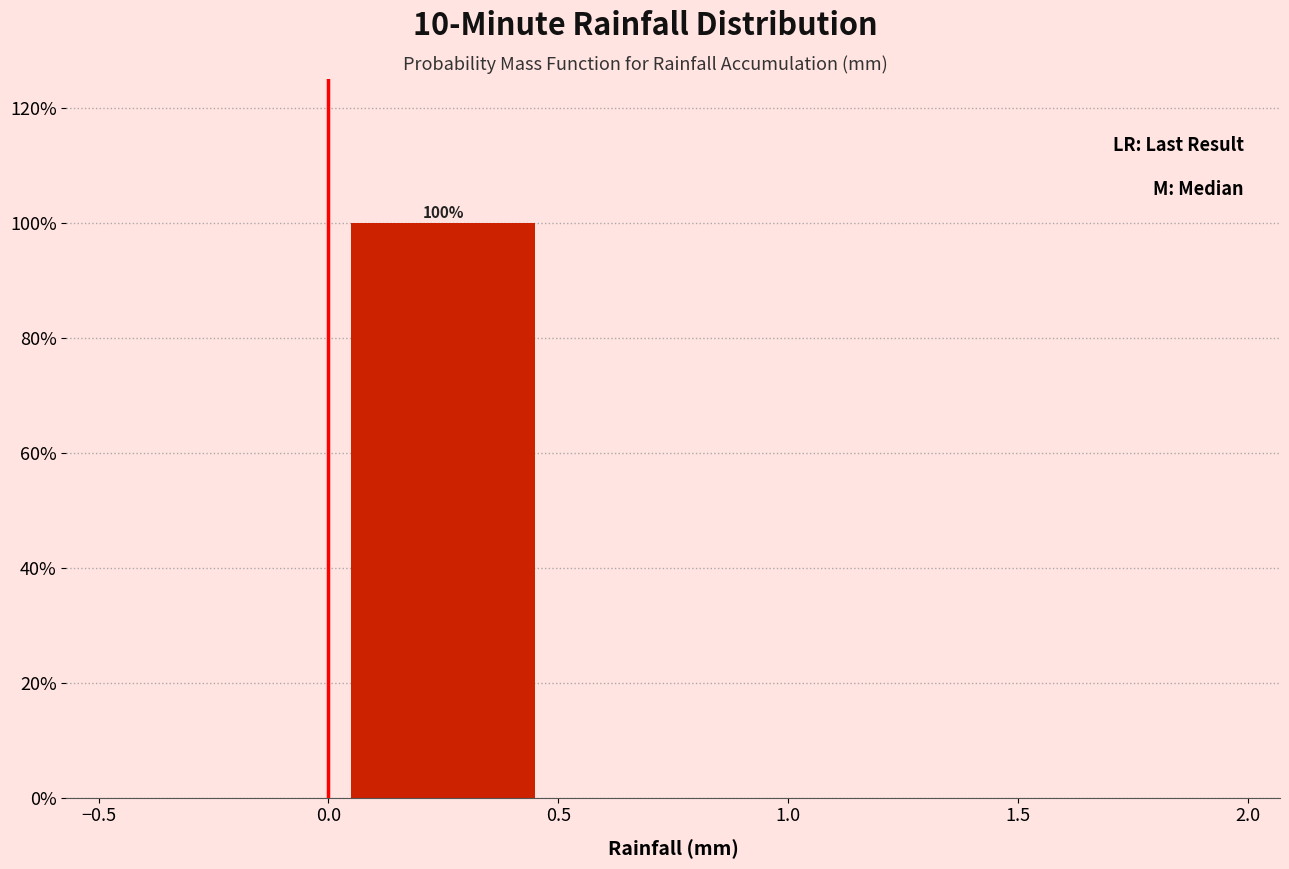

Which range on the x-axis has the tallest bar?

0.0 to 0.5